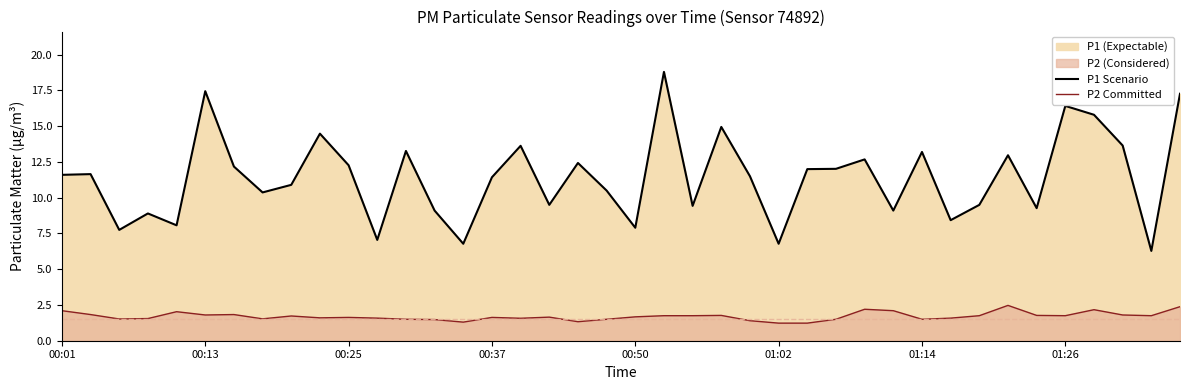

Rank the series at 01:14 from lowest to highest value.

P2 Committed, P1 Scenario